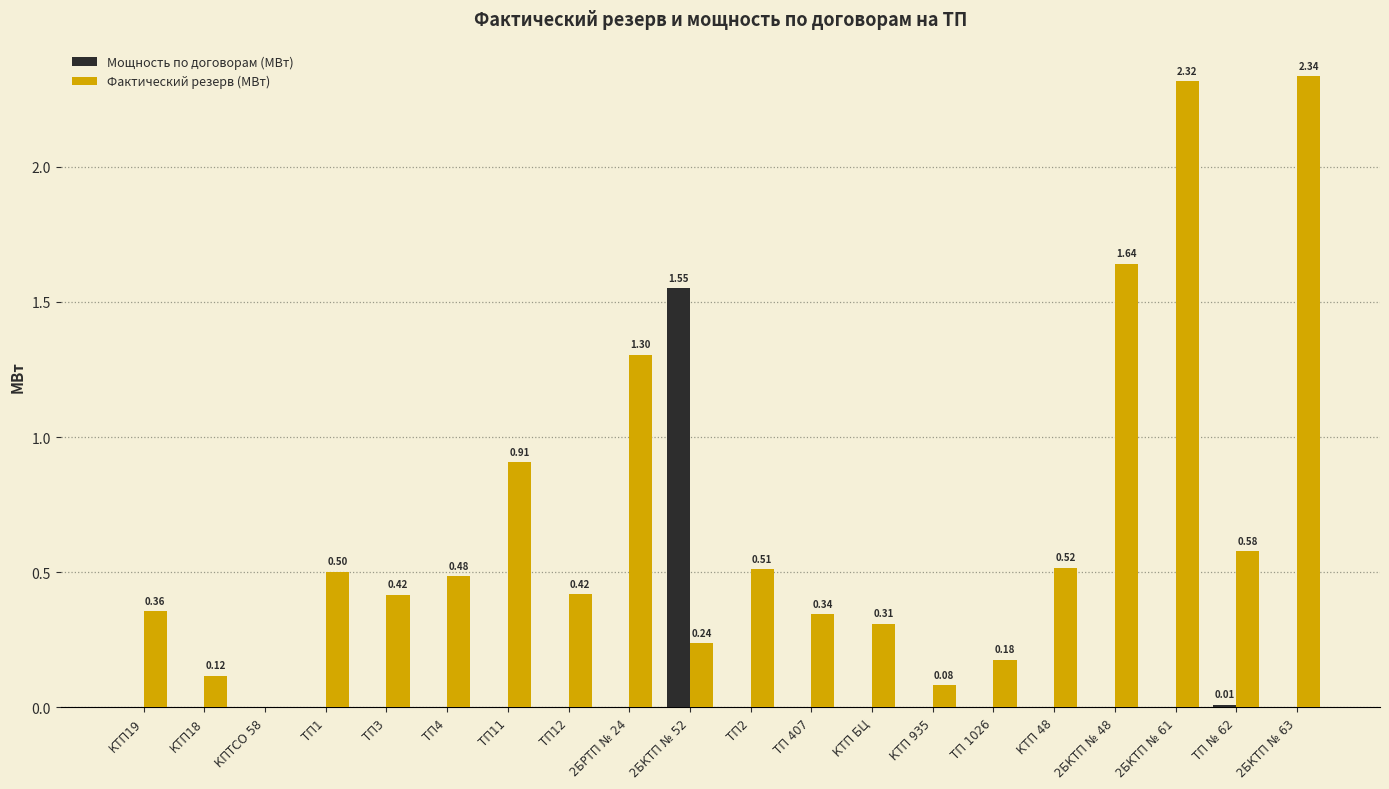

Which series changed the most between 2БКТП № 52 and КТП 48?

Мощность по договорам (МВт)